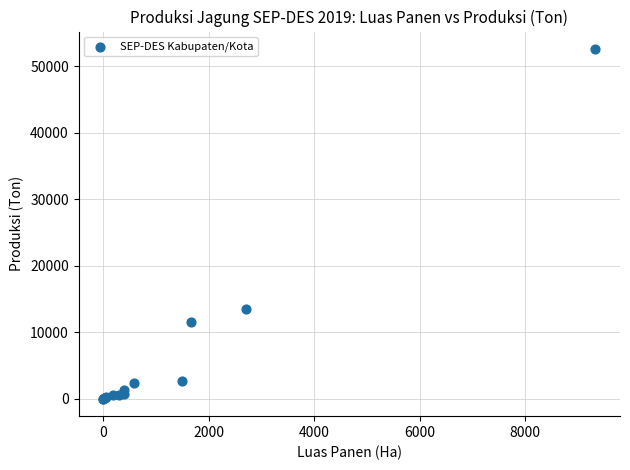

What Y value in the scatter plot is closest to 26310?

13515.0